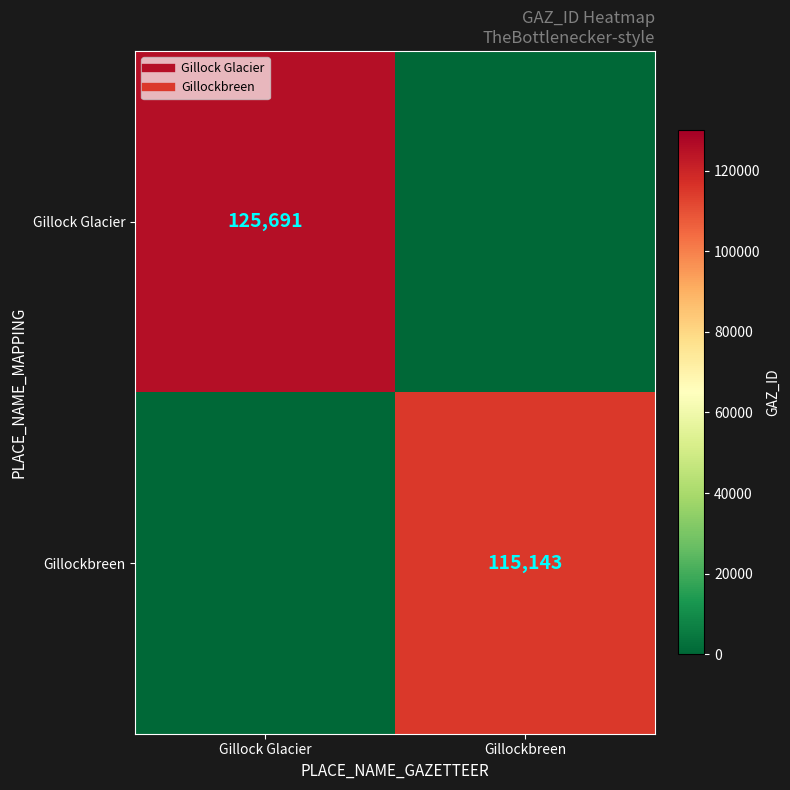

True or false: Gillock Glacier has a value of 71705 at Gillock Glacier.

False